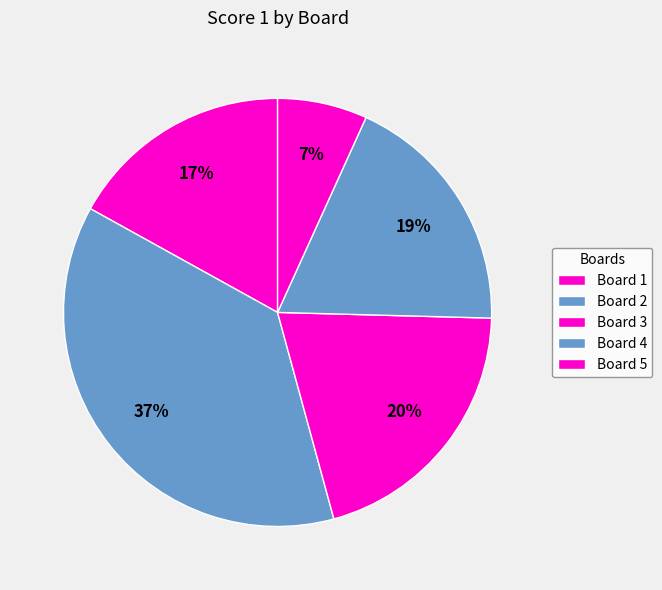

To the nearest percent, what is the combined percentage of Board 5 and Board 1?

24%